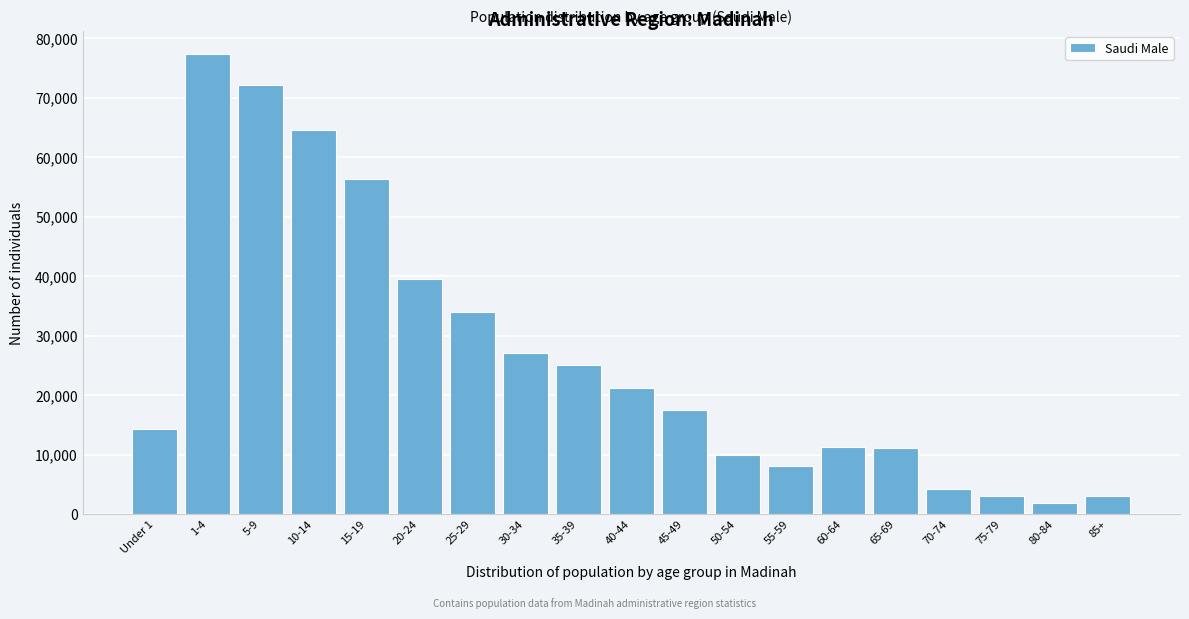

What is the smallest value displayed?

1851